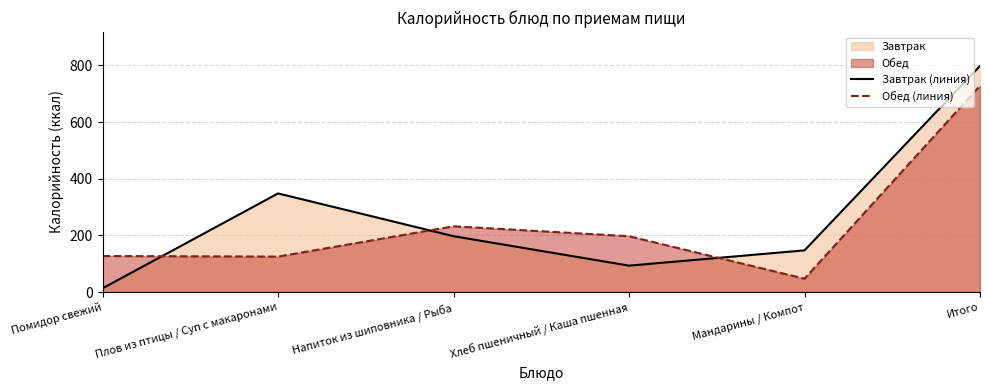

Between Напиток из шиповника / Рыба and Мандарины / Компот, which series saw the biggest shift?

Обед (линия)